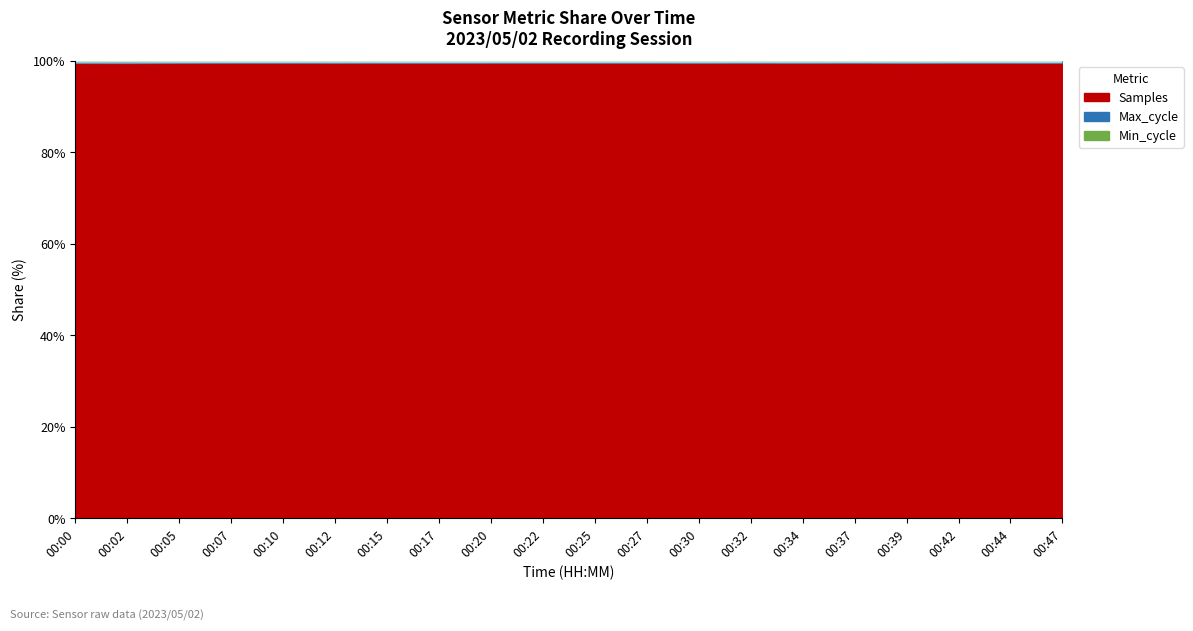

What is the maximum value for Samples?

99.6